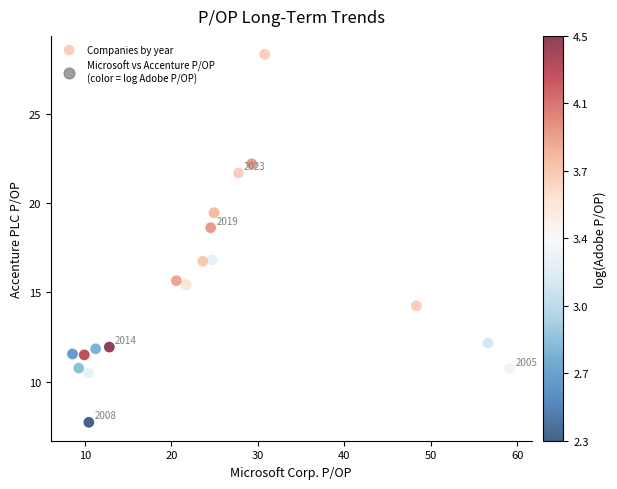

What is the range of Y values (max minus min)?

20.6